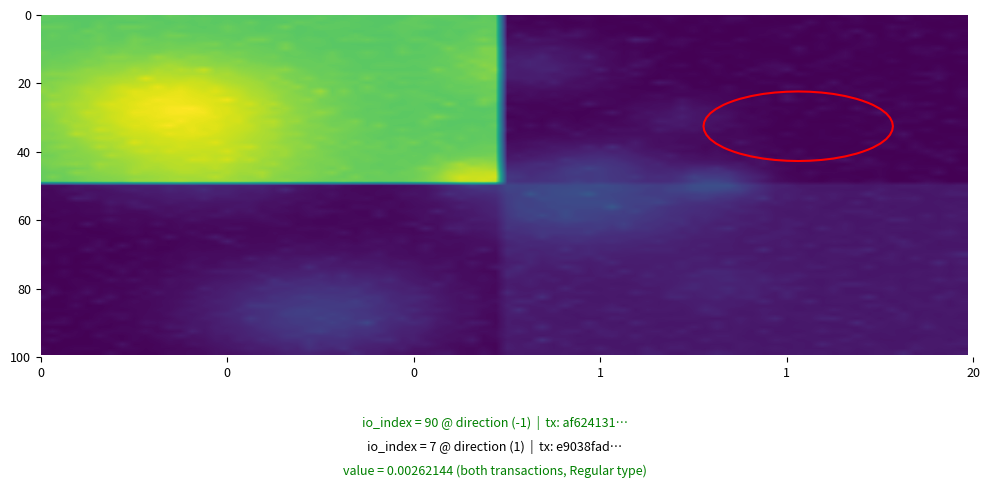

The value of af624131baa97ec1a2b8d7715913a16144dac78 at direction is -1. True or false?

True